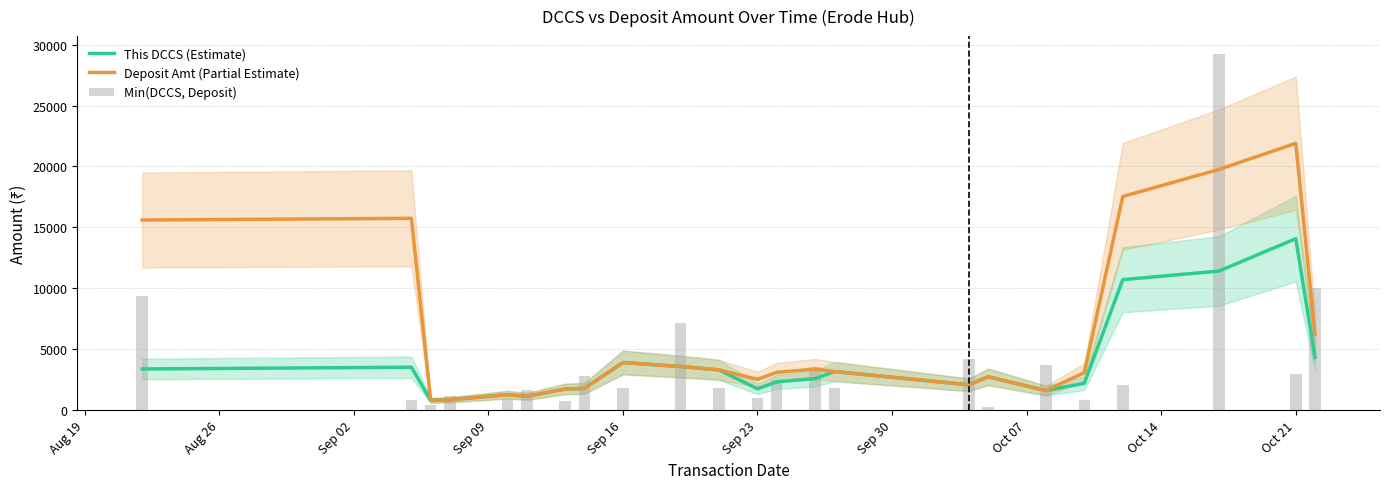

What is the difference between the maximum and minimum values in the Min(DCCS, Deposit) series?

28985.0